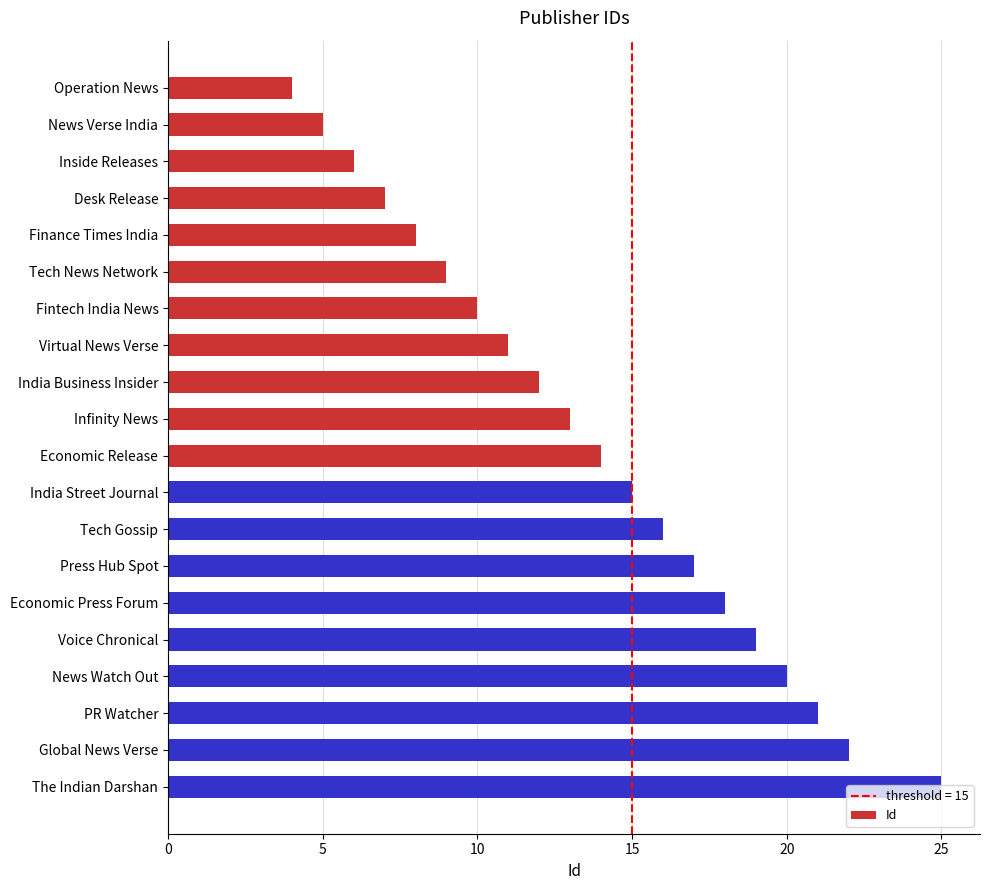

What position from the bottom is Global News Verse?

2